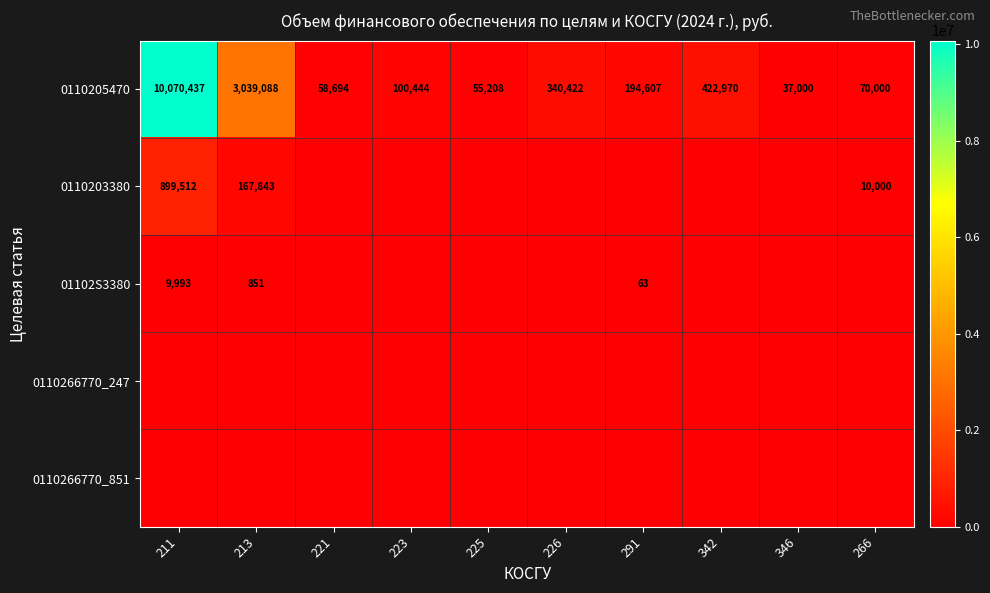

The value of 0110205470 at 221 is 91324. True or false?

False